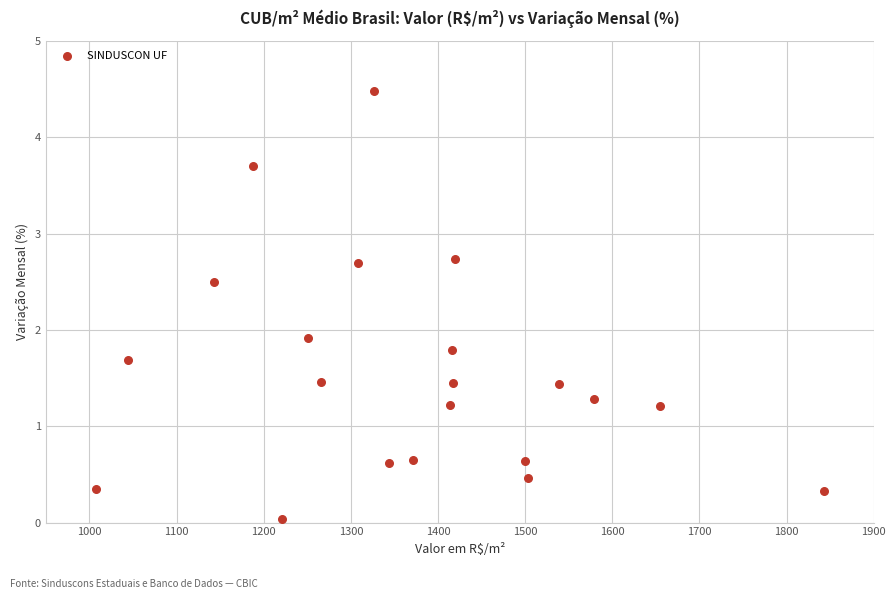

What Y value in the scatter plot is closest to 2?

1.9